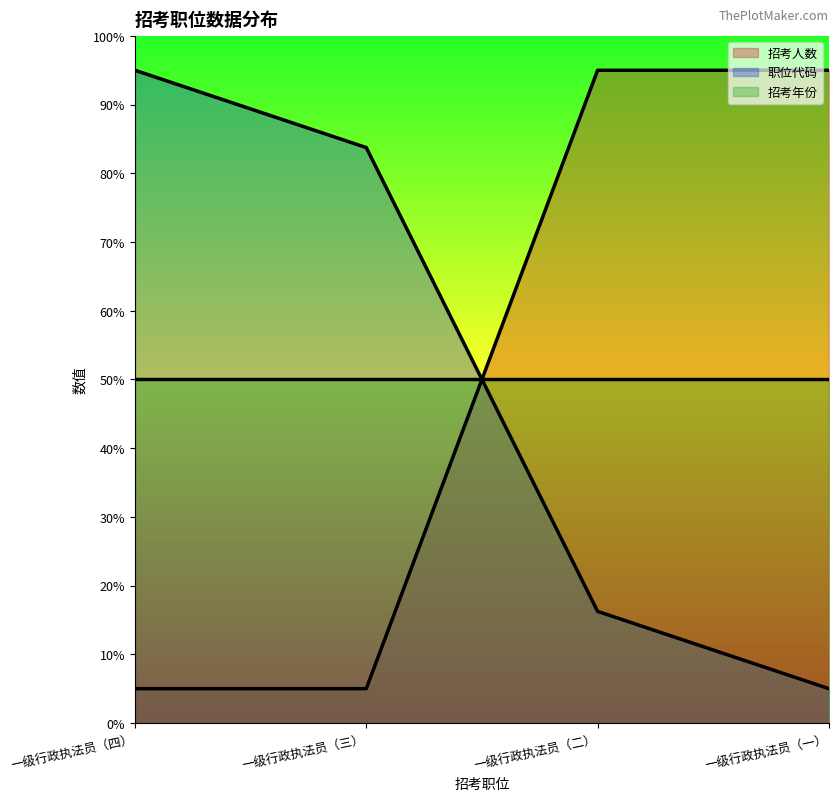

Is the value of 招考年份 at 一级行政执法员（二） greater than the value of 招考人数 at 一级行政执法员（一）?

No